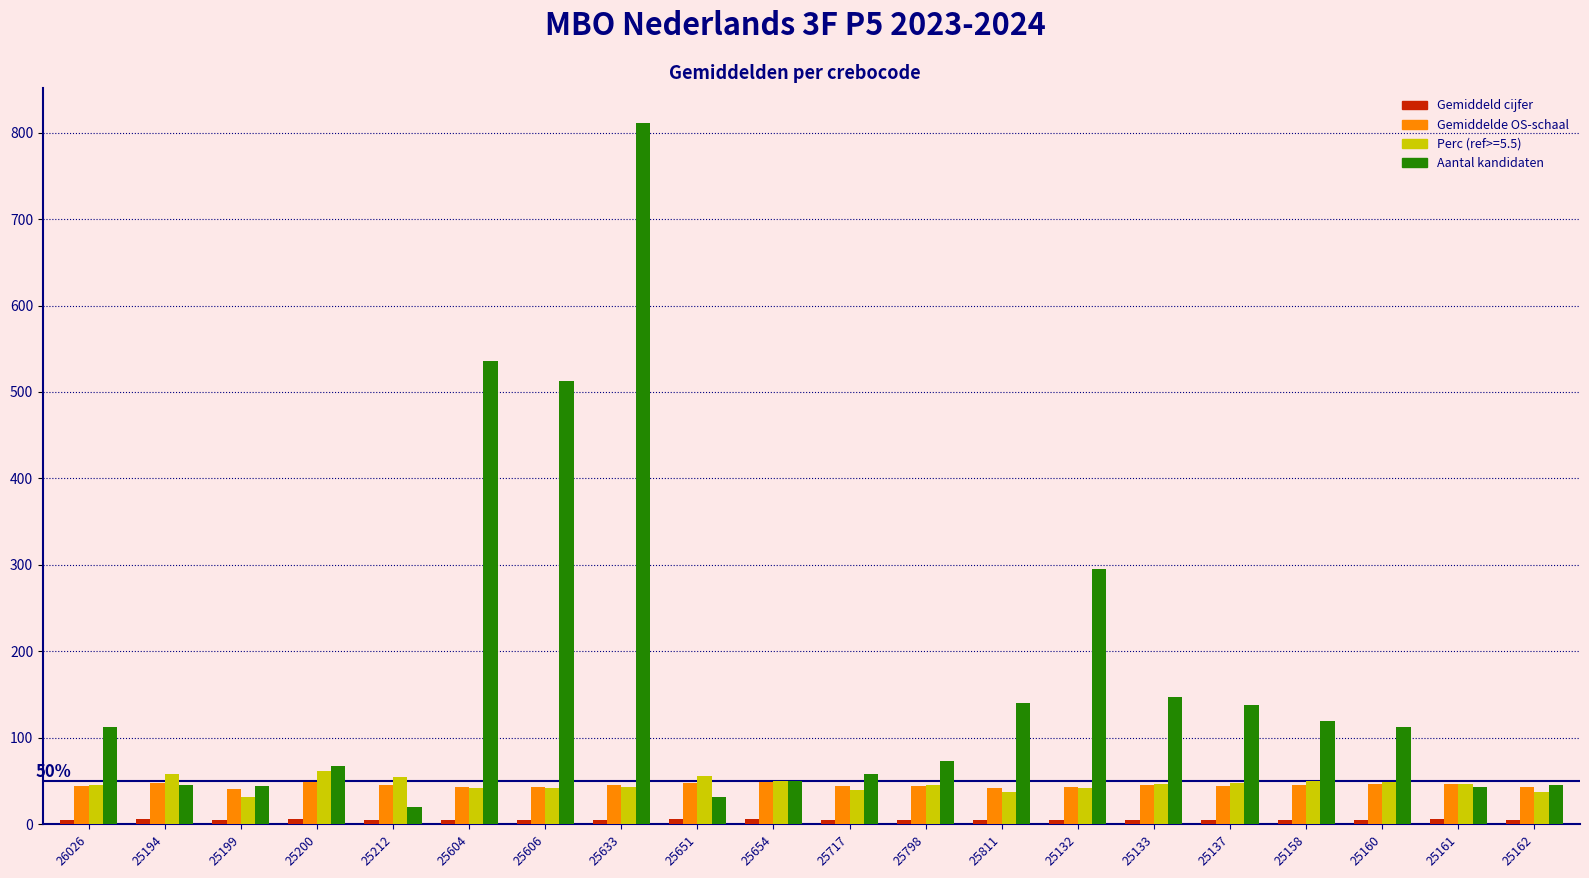

Which series changed the most between 26026 and 25132?

Aantal kandidaten